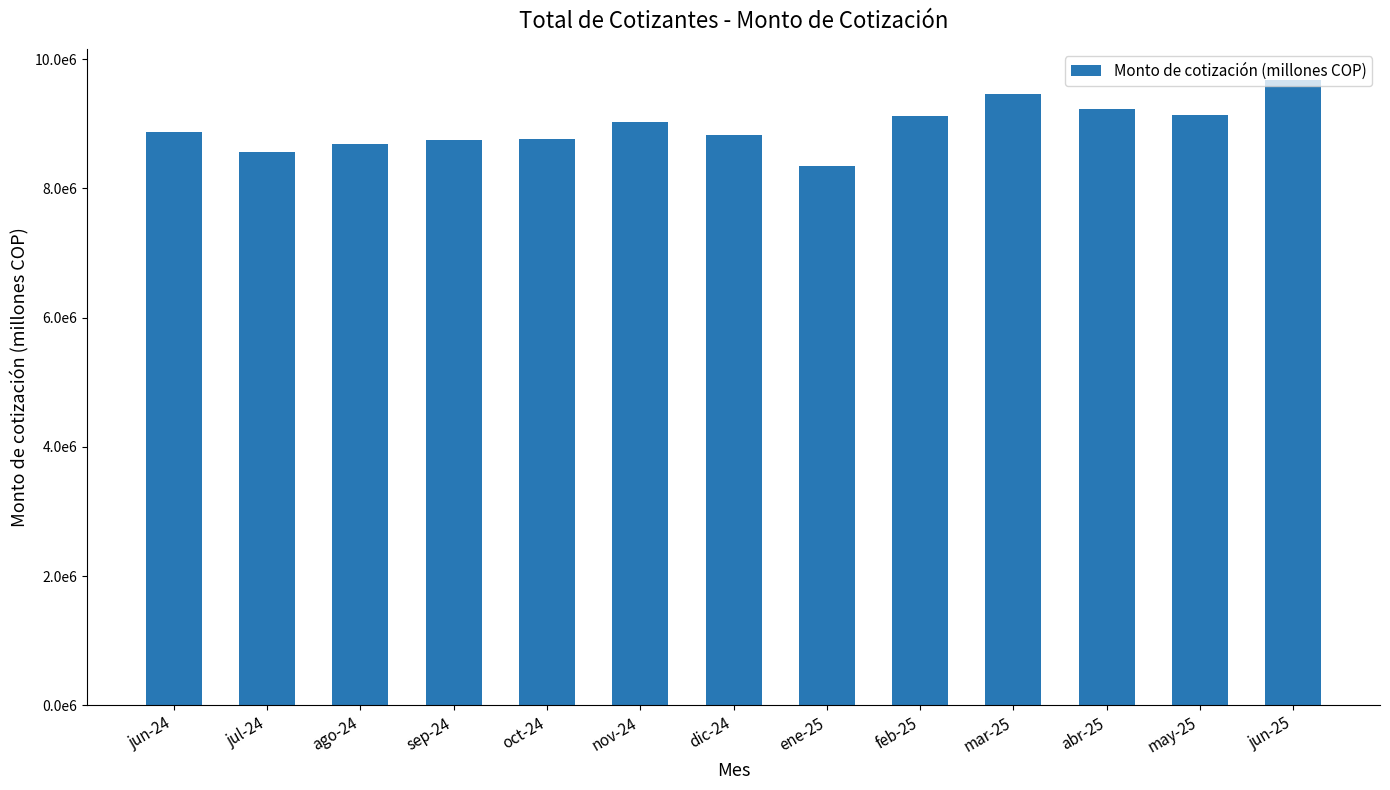

Are the bars horizontal?

No